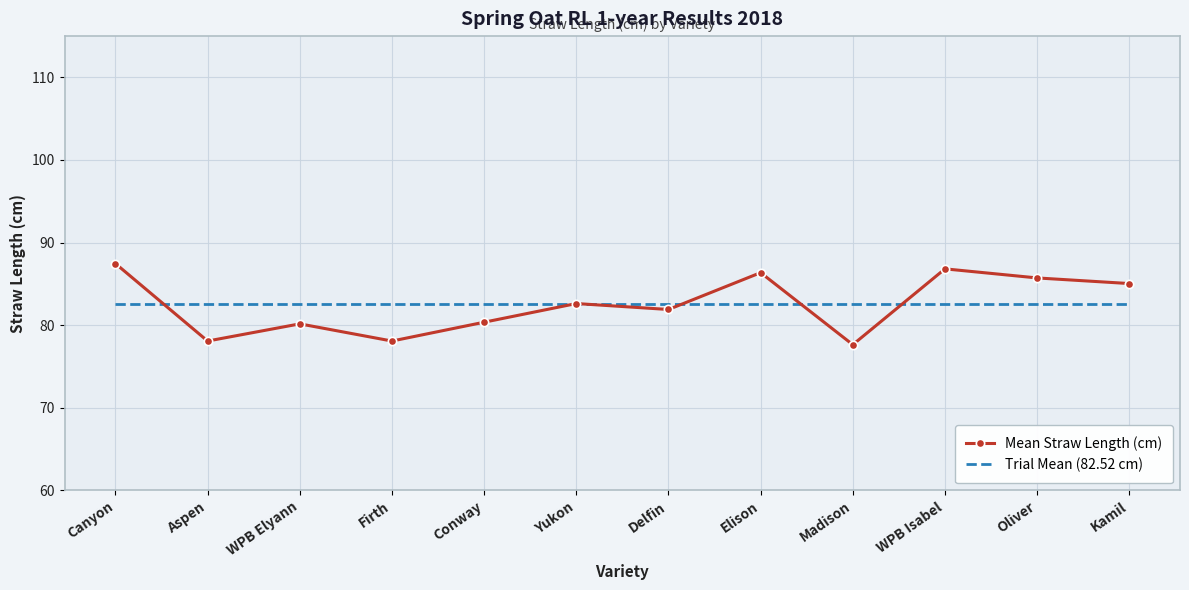

In Mean Straw Length (cm), how many points are lower than both neighbors (excluding endpoints)?

4